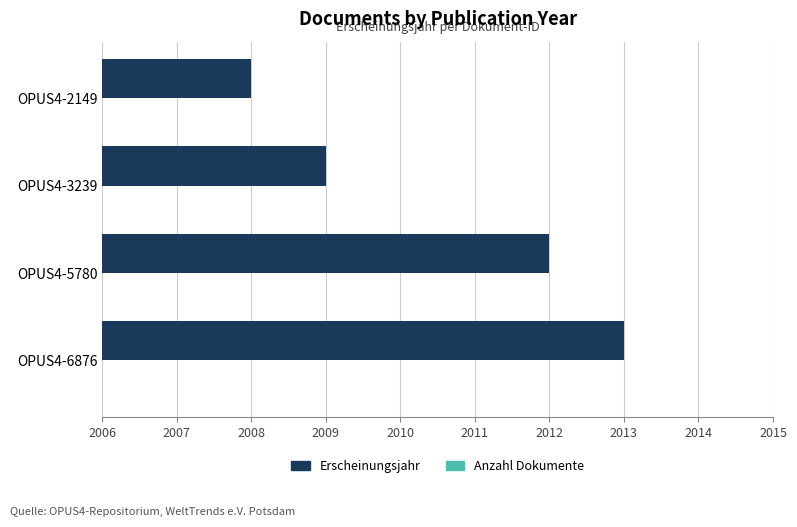

What is the greatest value displayed?

2013.0